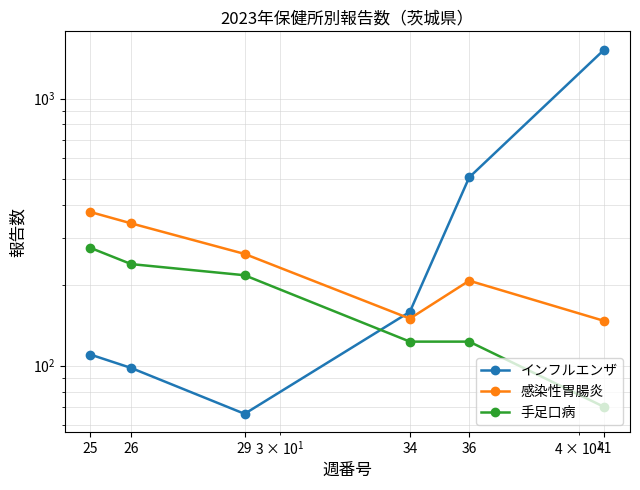

What is the total value across all series at 36?

838